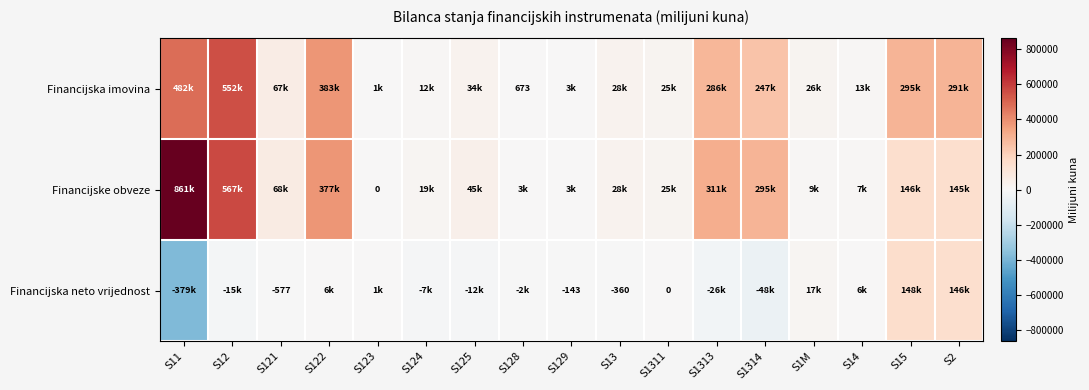

List the labels in order of Financijska neto vrijednost value, largest first.

S15, S2, S1M, S122, S14, S123, S1311, S129, S13, S121, S128, S124, S125, S12, S1313, S1314, S11